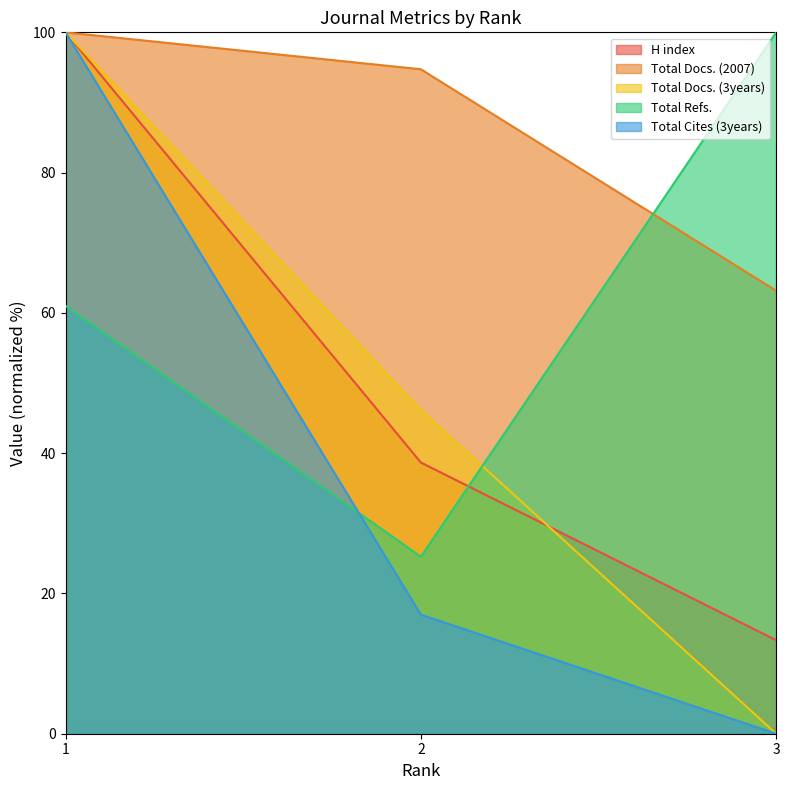

Reading left to right, transcribe all the data shown in this chart.

H index: 100.0	38.7	13.3
Total Docs. (2007): 100.0	94.7	63.2
Total Docs. (3years): 100.0	46.2	0.0
Total Refs.: 61.0	25.2	100.0
Total Cites (3years): 100.0	17.0	0.0